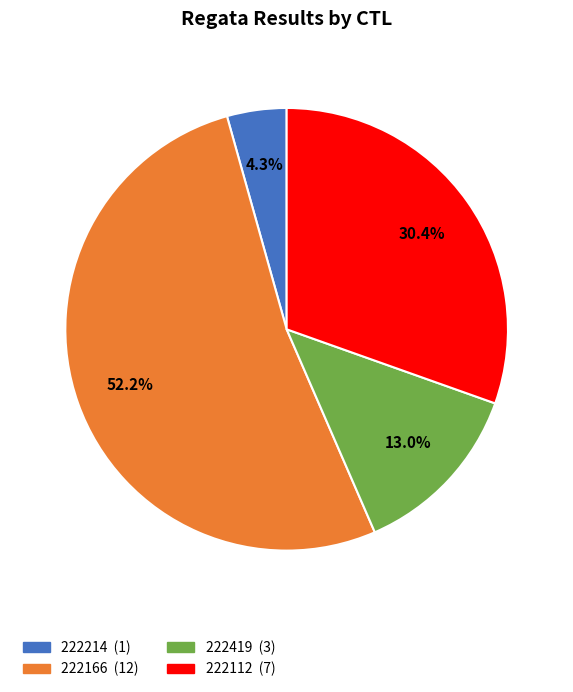

What is the largest slice in the pie chart?

222166